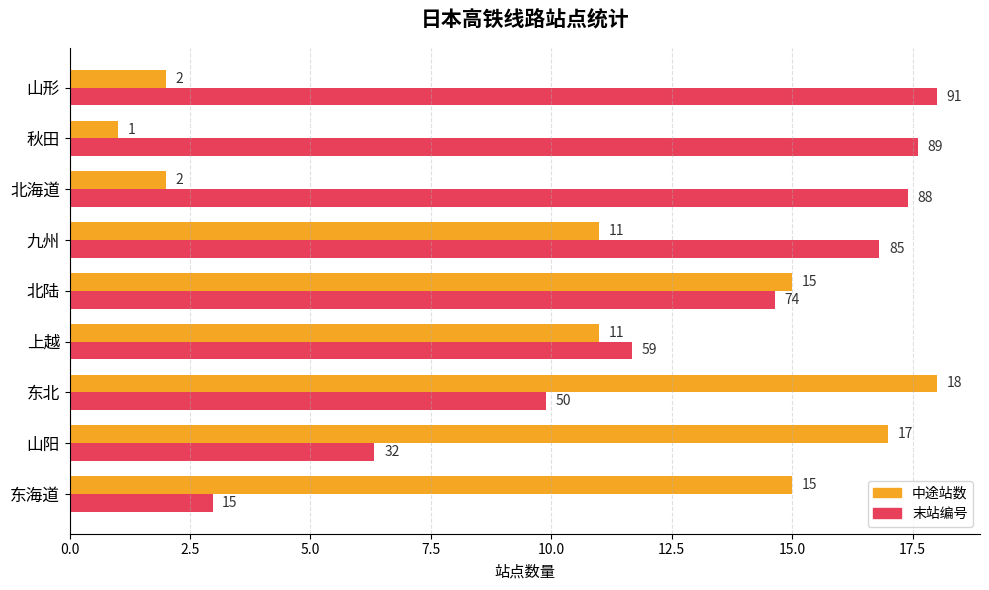

What is the greatest value displayed?

18.0